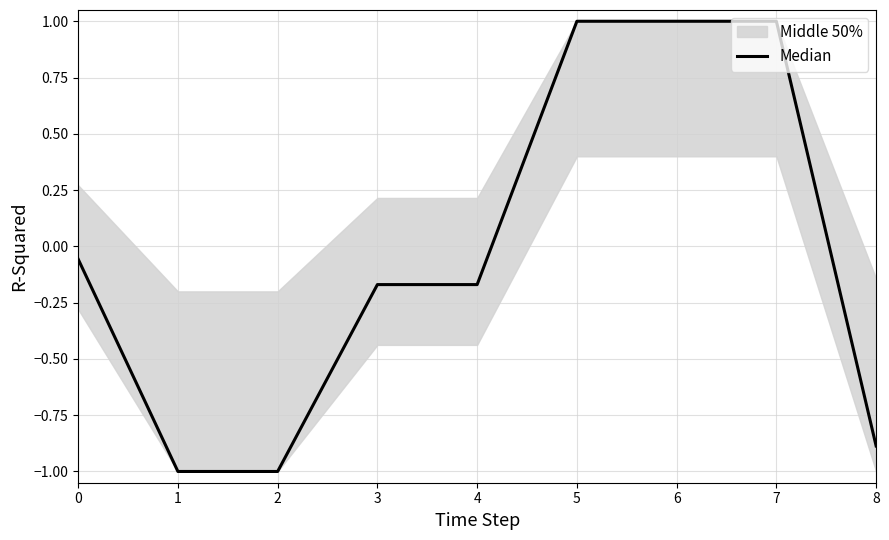

Is it true that the value at 0 is -0.1?

True